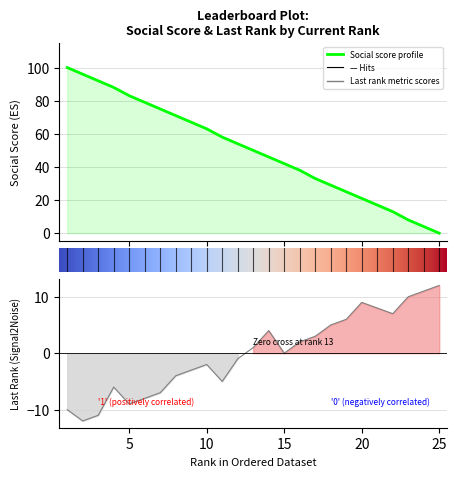

How many lines are shown in the chart?

2